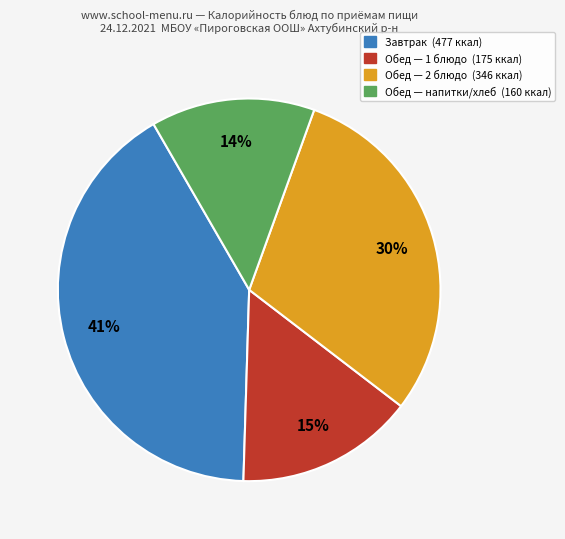

To the nearest percent, what is the average slice percentage?

25%